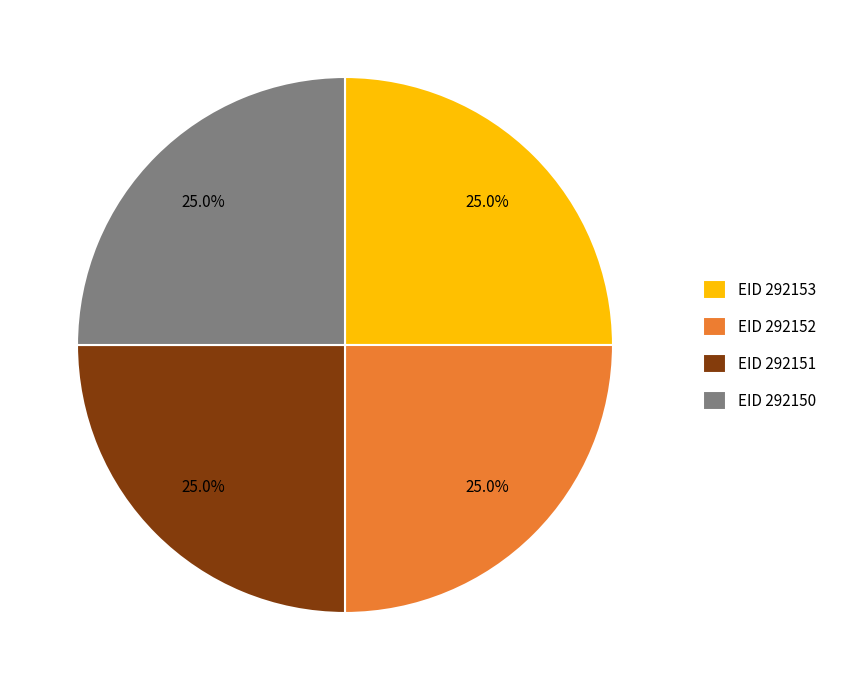

What portion of the pie excludes EID 292150?

75.0%